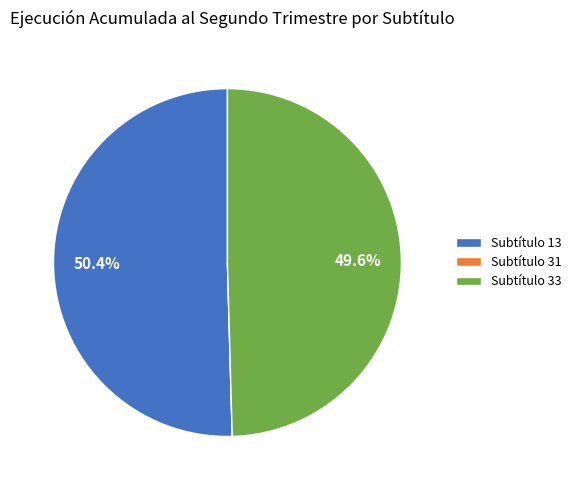

Which category has the biggest portion of the pie?

Subtítulo 13